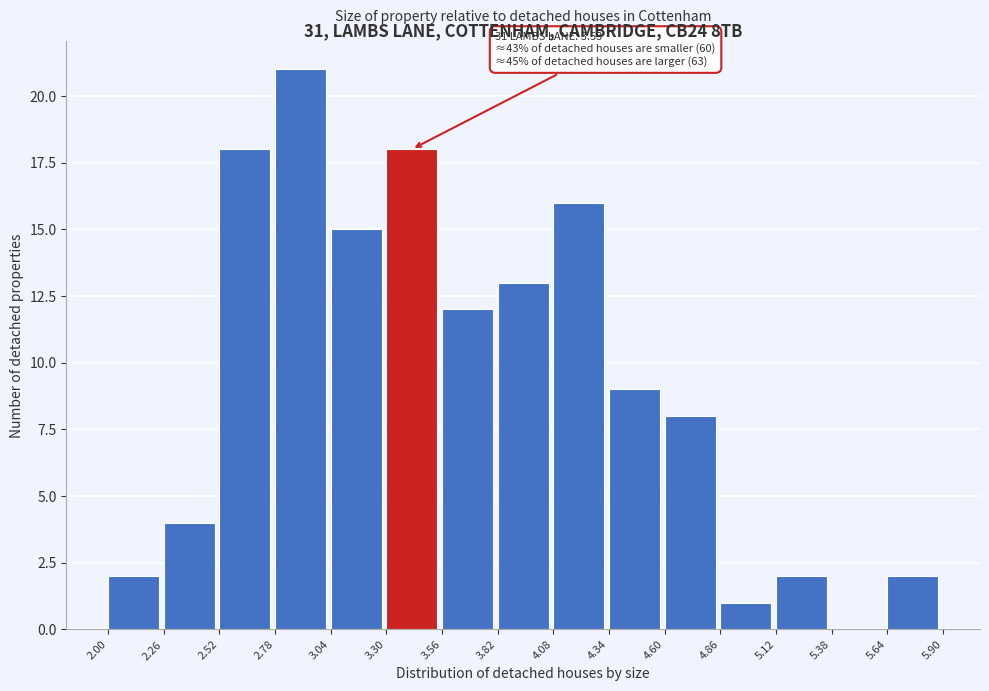

Which range on the x-axis has the tallest bar?

2.78 to 3.04